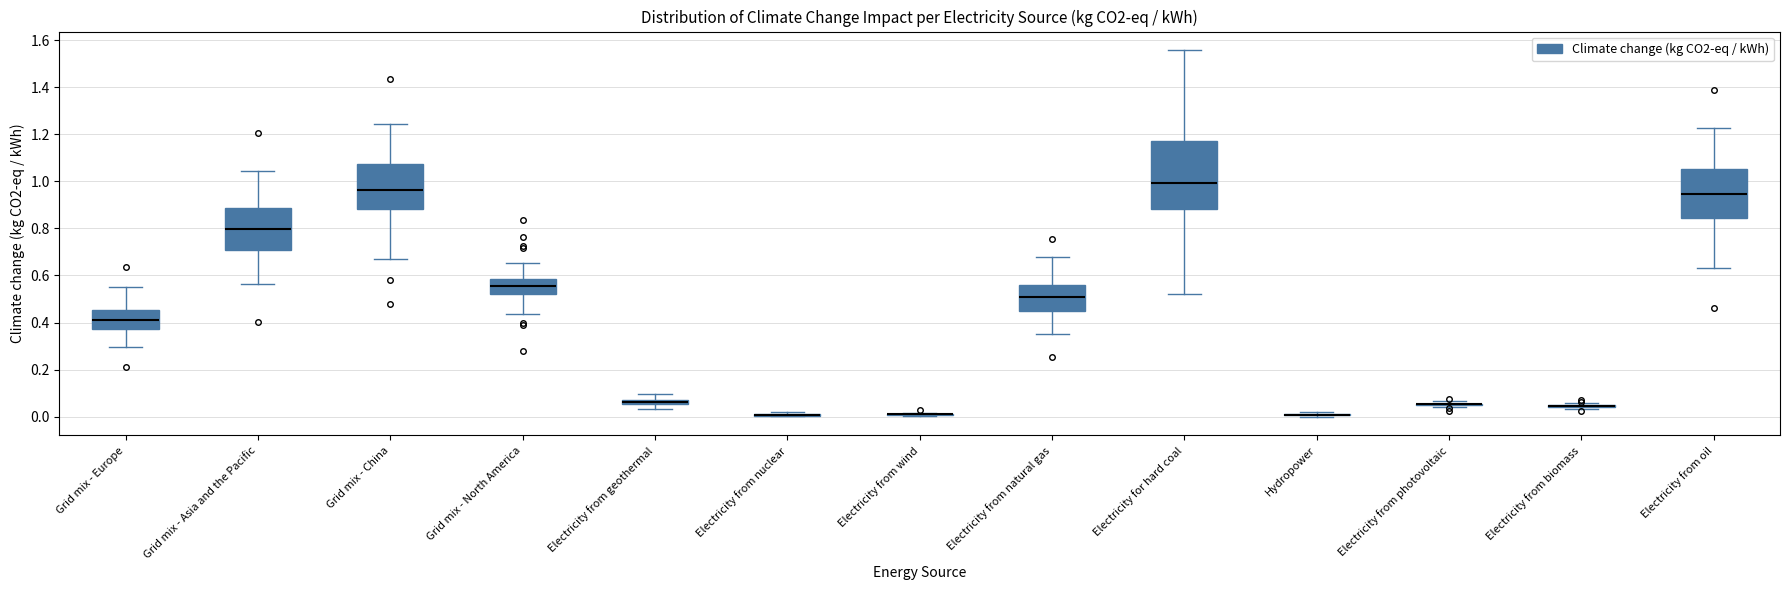

Which box is the tallest, from its lower edge to its upper edge?

Electricity for hard coal